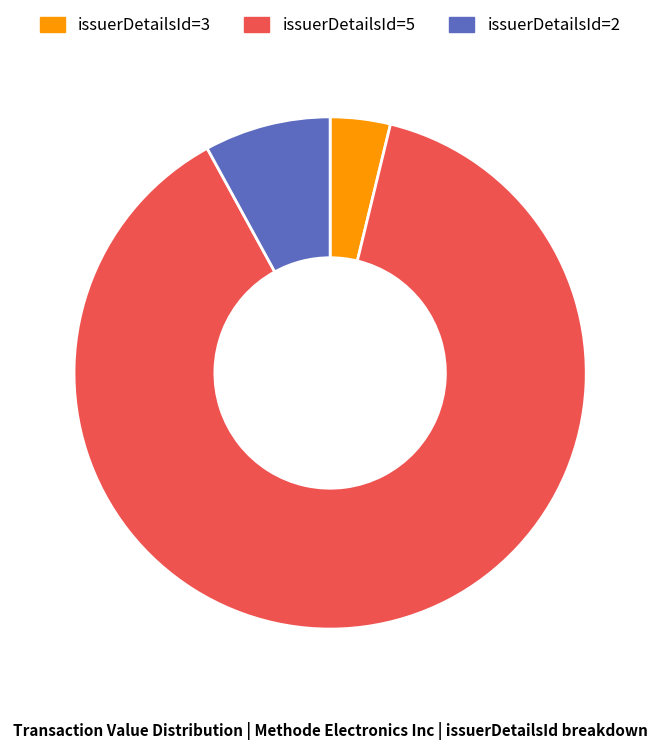

Which slice represents more than half of the pie?

issuerDetailsId=5